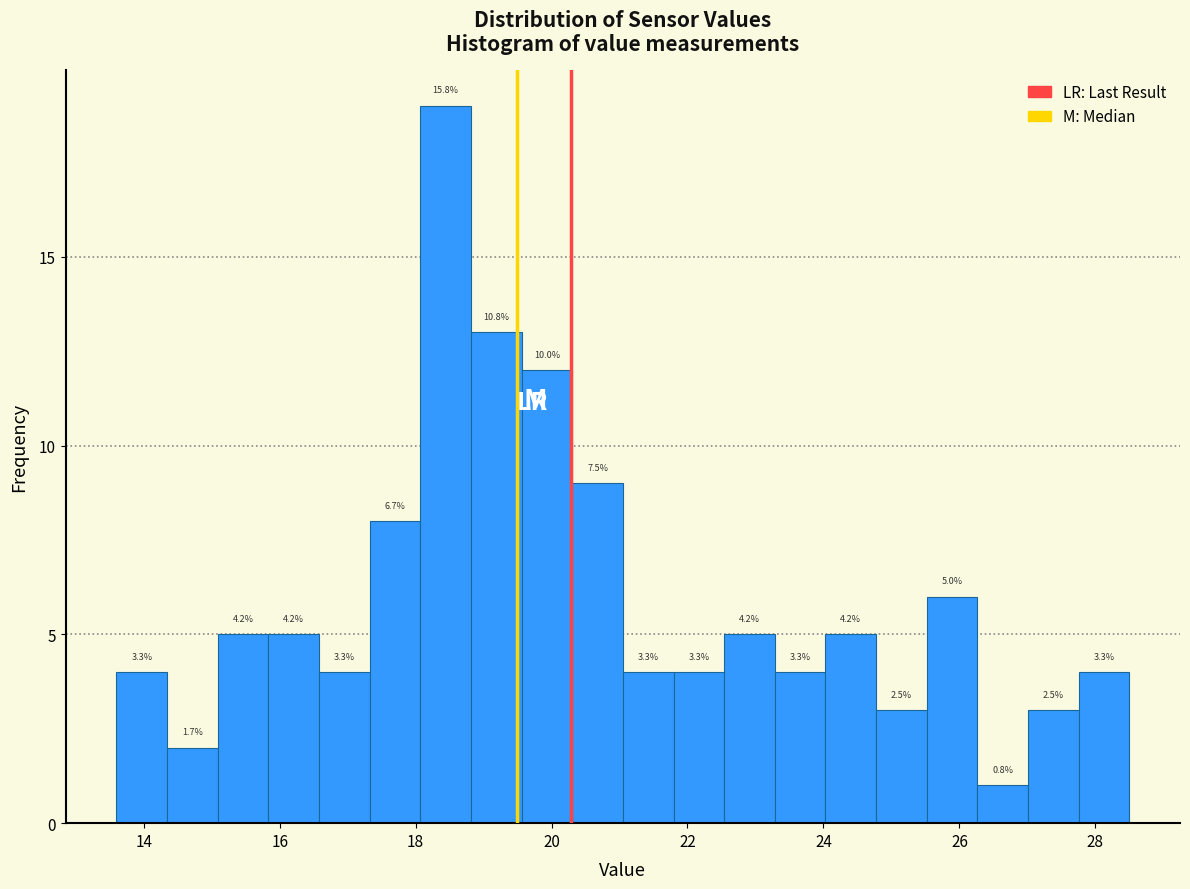

Read against the x-axis, roughly where is the centre of the tallest bar?

18.4